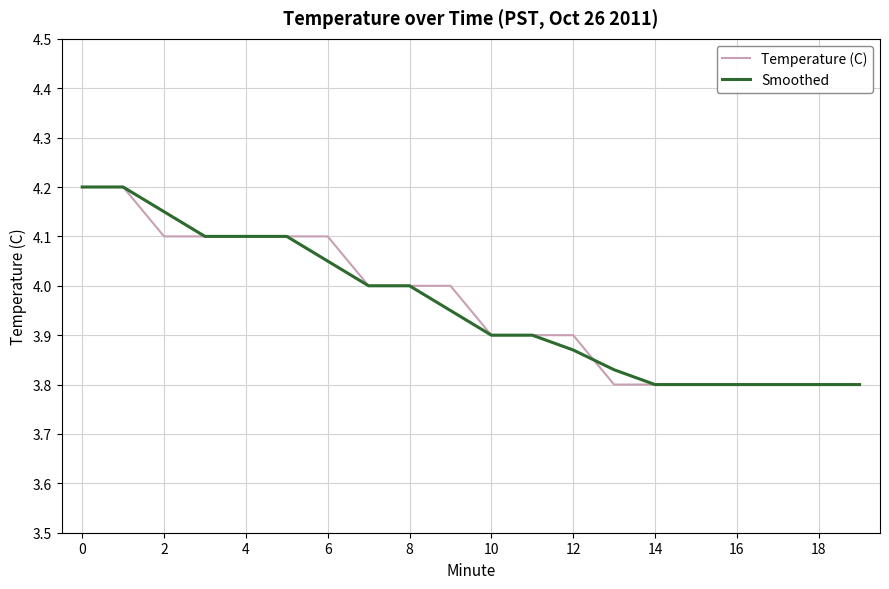

How many categories are shown in the chart?

20